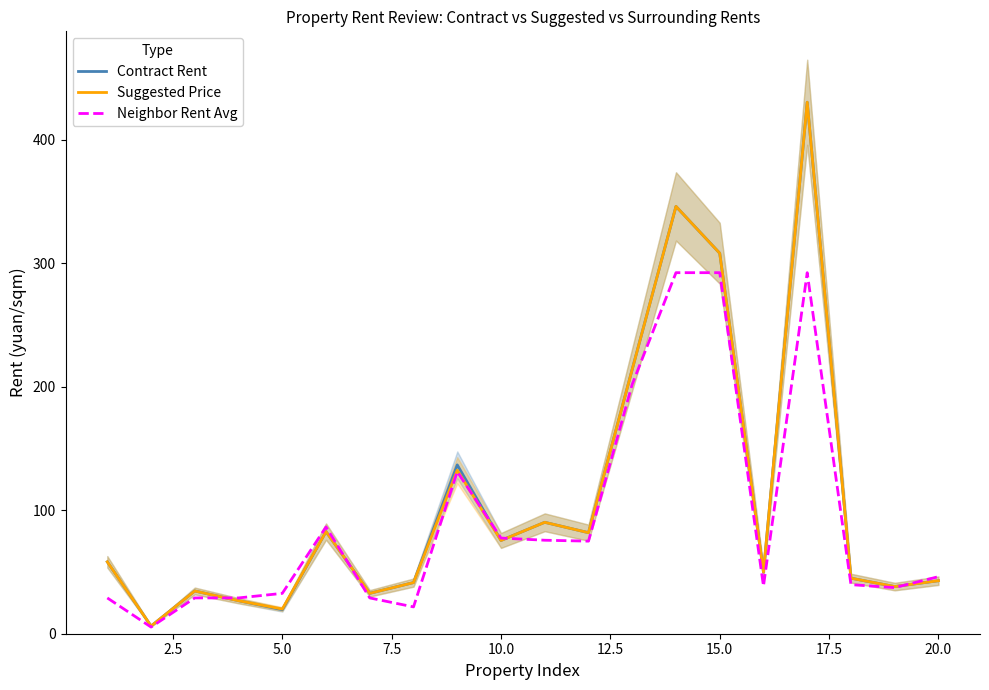

At how many categories does at least one series exceed 346?

2